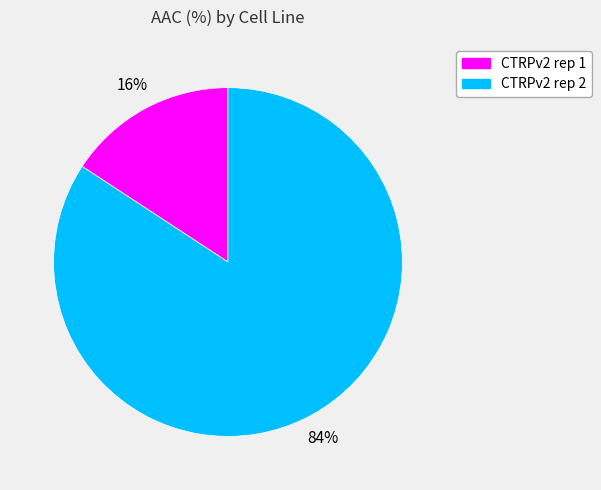

Which slice is the largest?

CTRPv2 rep 2